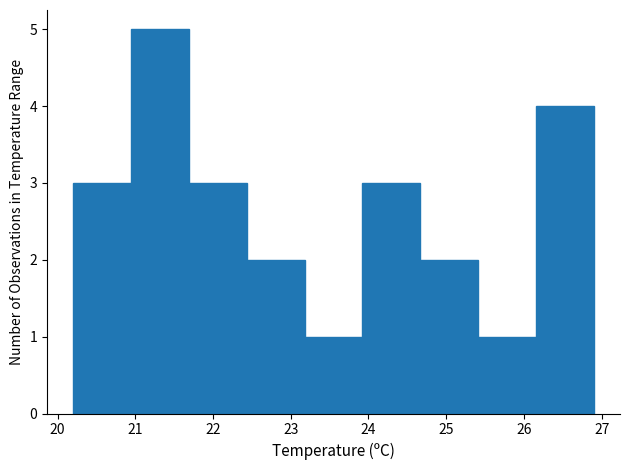

Which range on the x-axis has the tallest bar?

20.9 to 21.7